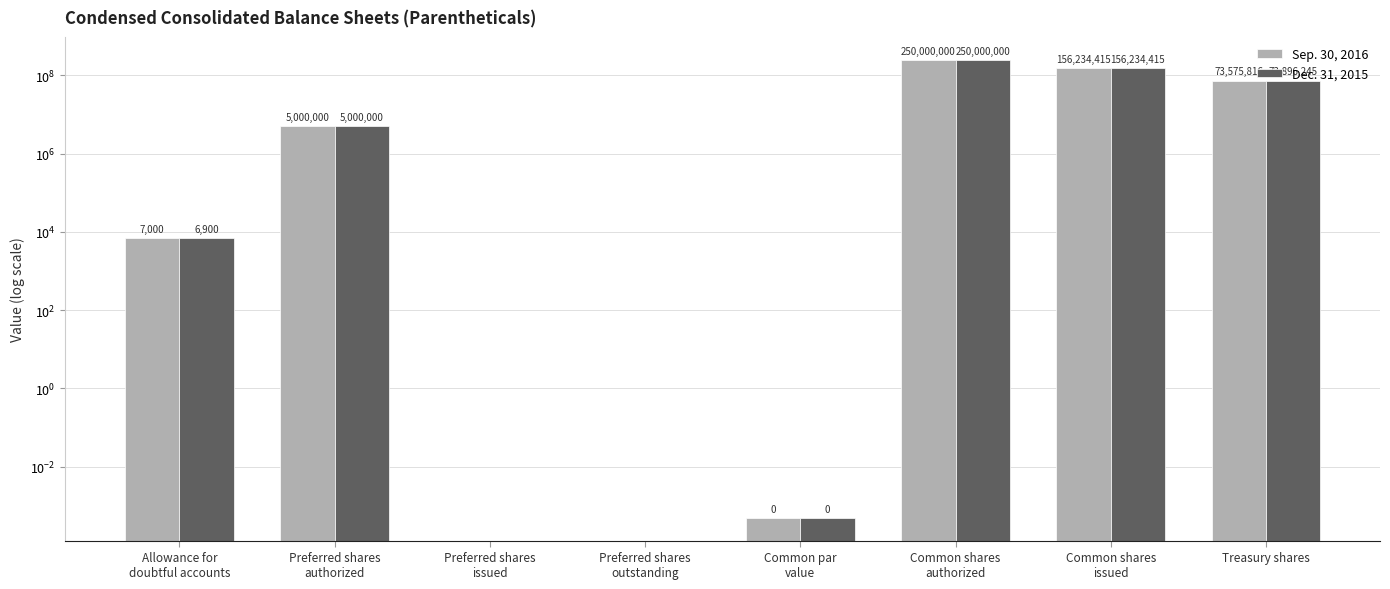

Is it true that Dec. 31, 2015 equals -102089278.7 at Preferred shares
issued?

False